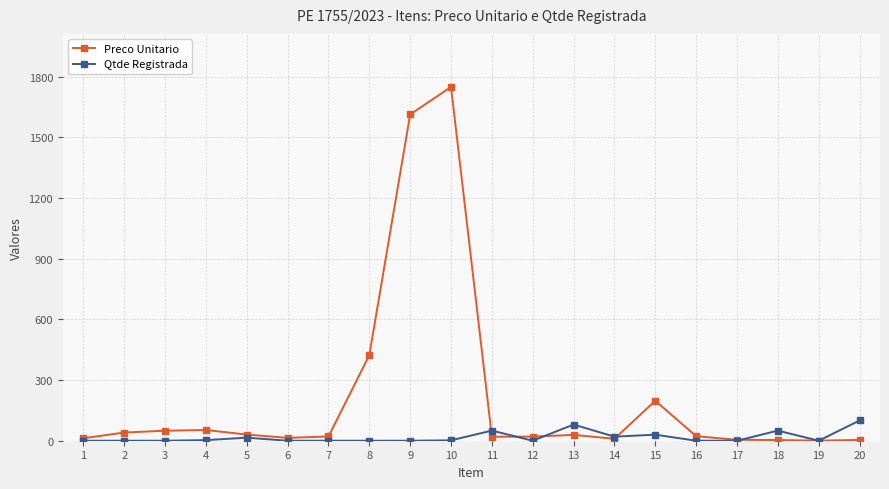

How many categories are shown in the chart?

20